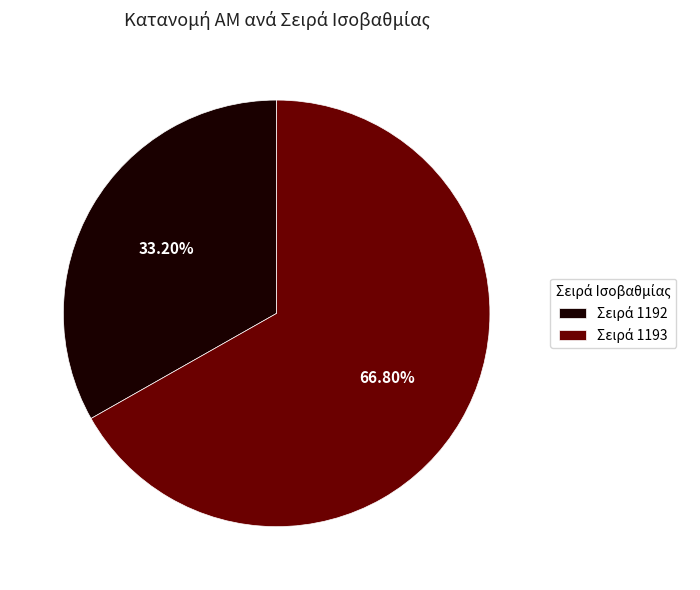

To the nearest percent, what is the average slice percentage?

50%